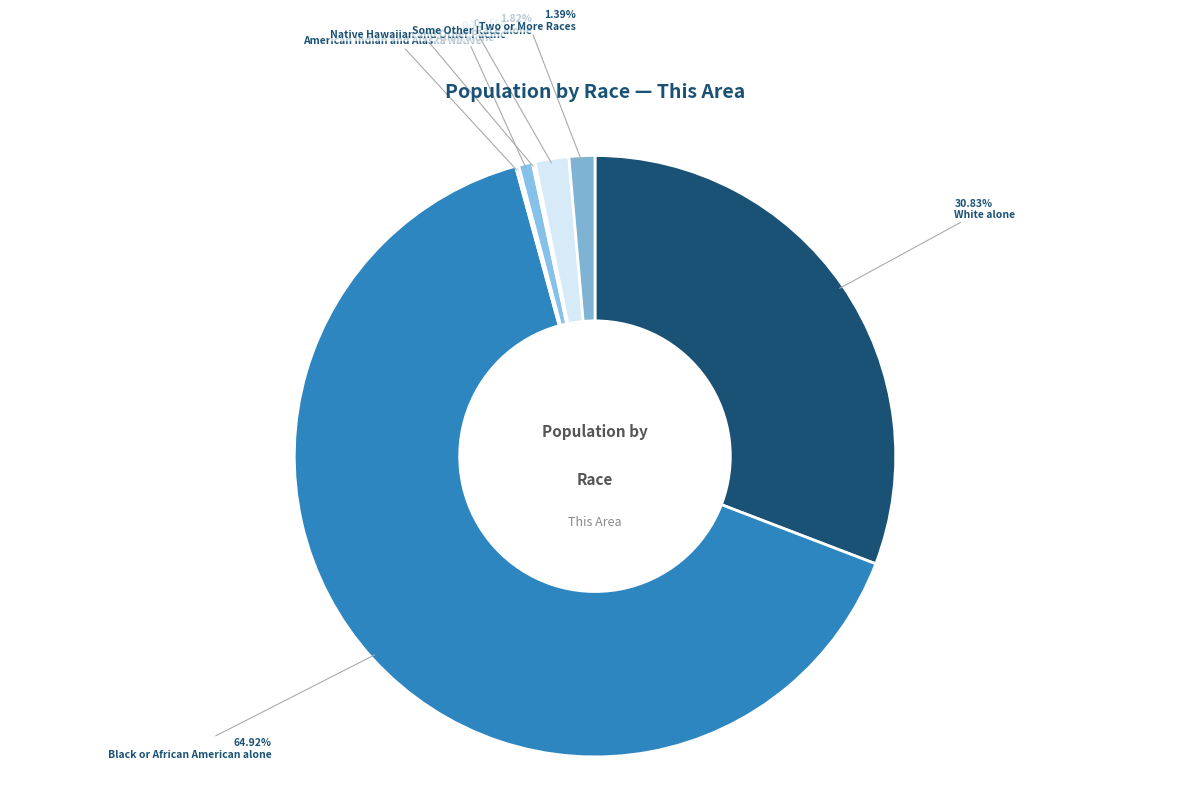

Approximately how many times larger is the value at White alone compared to Some Other Race alone?

17.0